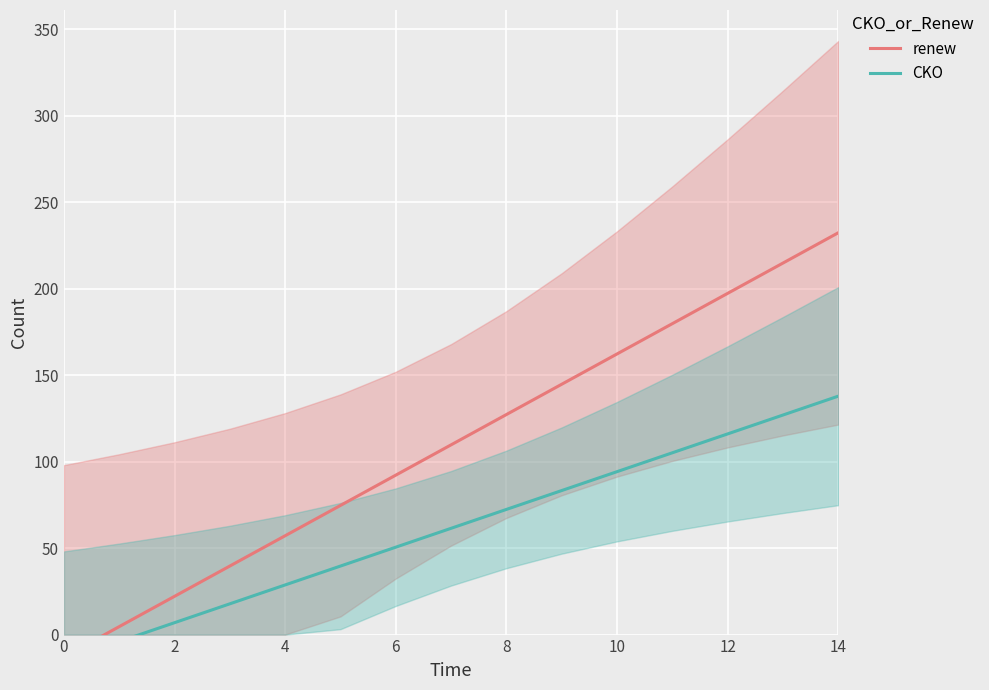

At which category is the sum across all series the highest?

14